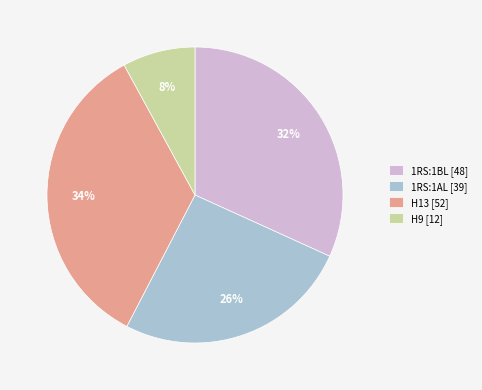

Combined, do 1RS:1BL [48] and H9 [12] account for over 50%?

No